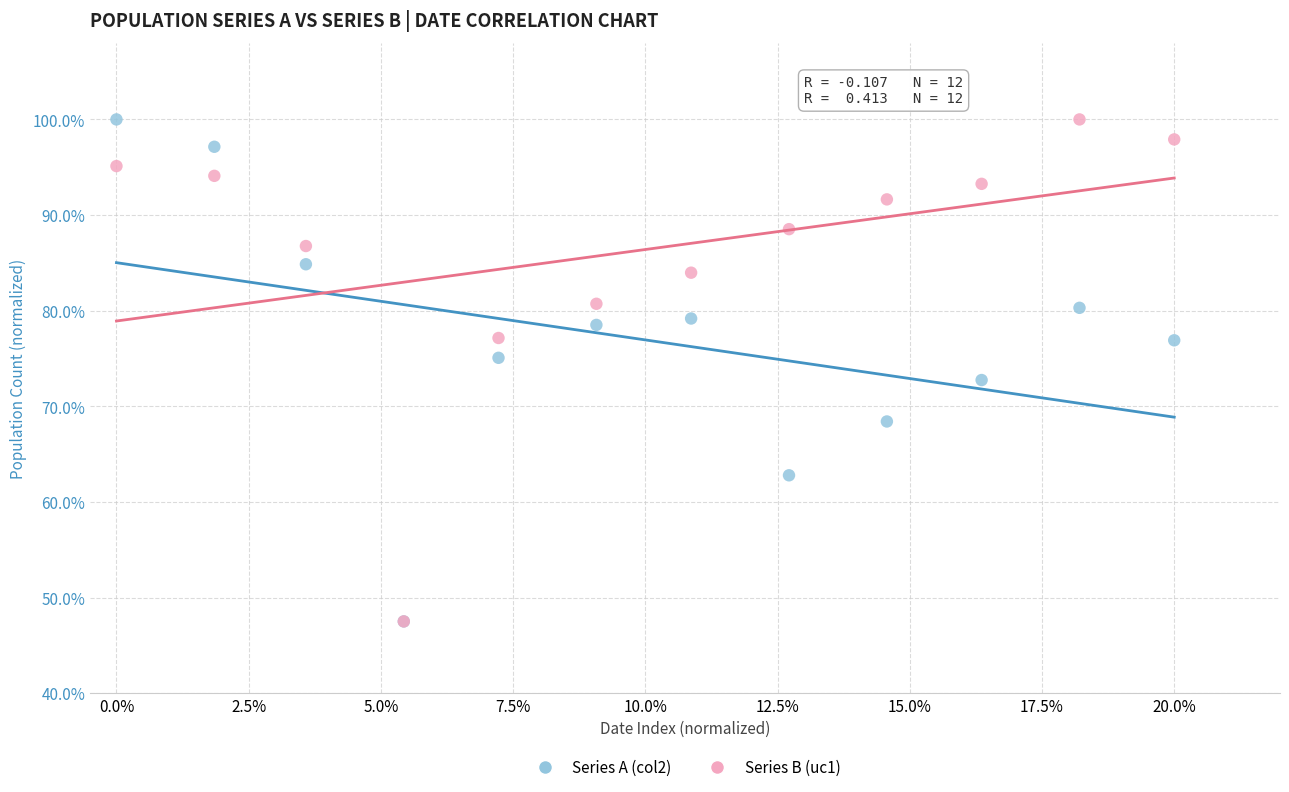

What are all the series names shown in the legend?

Series A (col2), Series B (uc1)